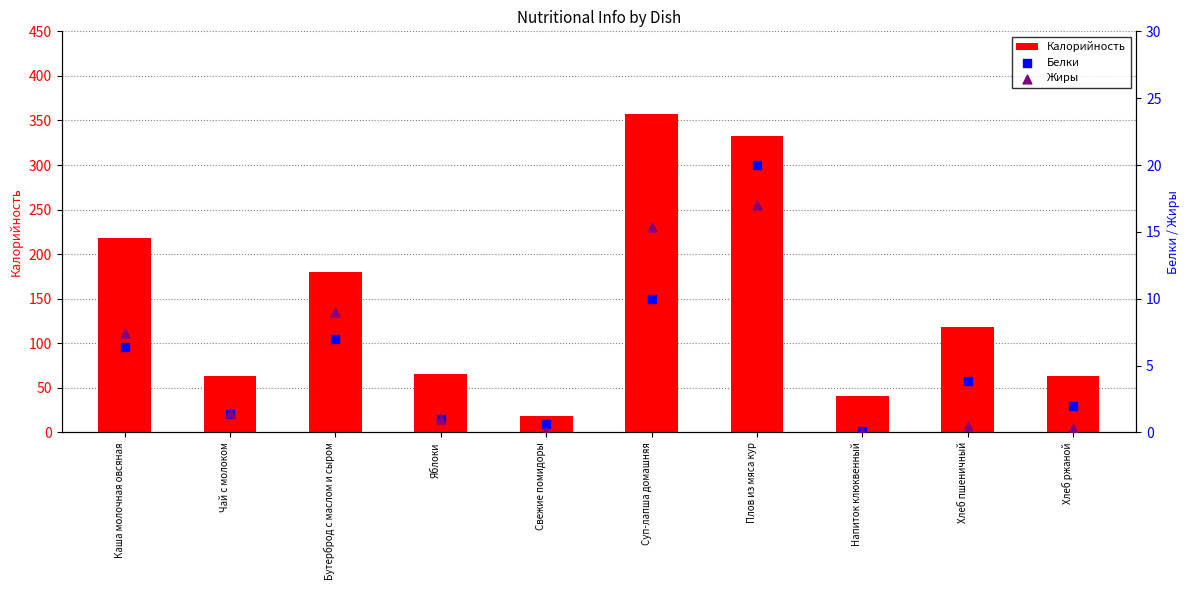

What are all the series names shown in the legend?

Калорийность, Белки, Жиры